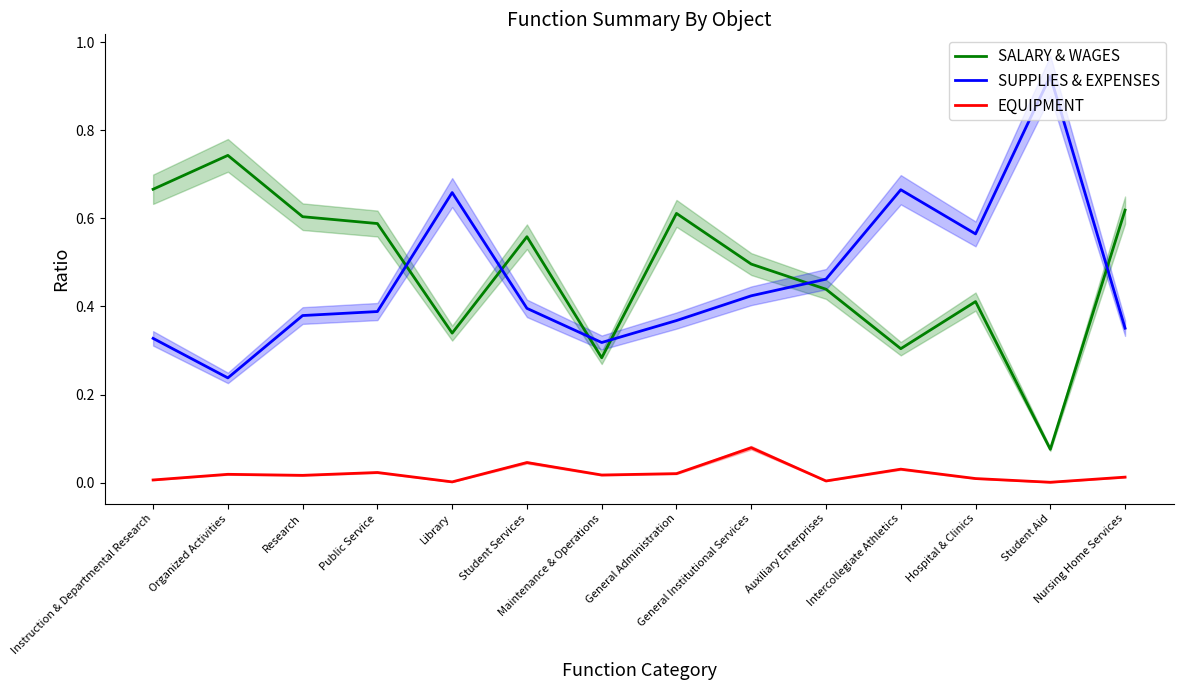

Reading left to right, list all the values displayed in this chart.

SALARY & WAGES: Instruction & Departmental Research=0.7	Organized Activities=0.7	Research=0.6	Public Service=0.6	Library=0.3	Student Services=0.6	Maintenance & Operations=0.3	General Administration=0.6	General Institutional Services=0.5	Auxiliary Enterprises=0.4	Intercollegiate Athletics=0.3	Hospital & Clinics=0.4	Student Aid=0.1	Nursing Home Services=0.6
SUPPLIES & EXPENSES: Instruction & Departmental Research=0.3	Organized Activities=0.2	Research=0.4	Public Service=0.4	Library=0.7	Student Services=0.4	Maintenance & Operations=0.3	General Administration=0.4	General Institutional Services=0.4	Auxiliary Enterprises=0.5	Intercollegiate Athletics=0.7	Hospital & Clinics=0.6	Student Aid=0.9	Nursing Home Services=0.4
EQUIPMENT: Instruction & Departmental Research=0.0	Organized Activities=0.0	Research=0.0	Public Service=0.0	Library=0.0	Student Services=0.0	Maintenance & Operations=0.0	General Administration=0.0	General Institutional Services=0.1	Auxiliary Enterprises=0.0	Intercollegiate Athletics=0.0	Hospital & Clinics=0.0	Student Aid=0.0	Nursing Home Services=0.0